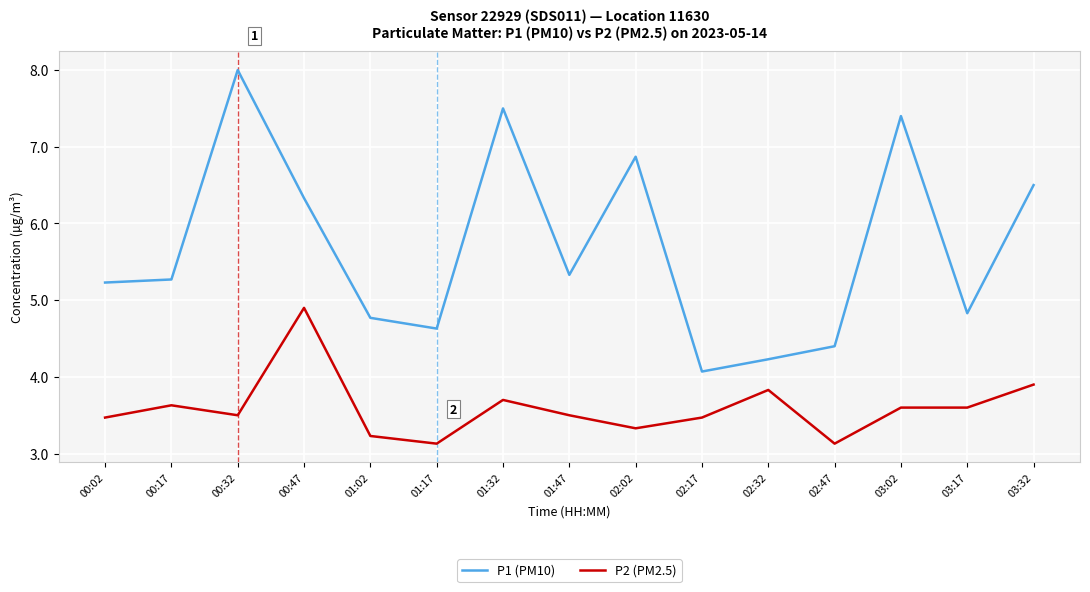

How many categories are shown in the chart?

15